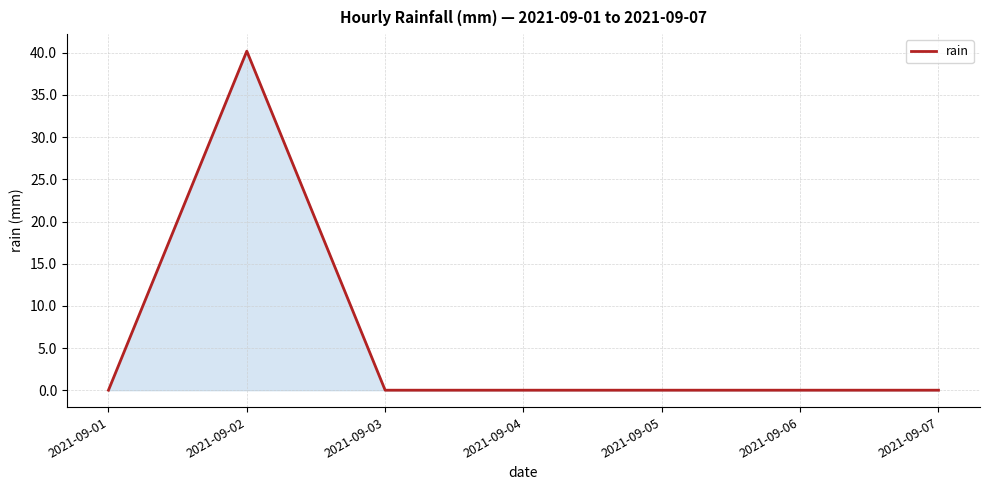

What is the difference between the maximum and minimum values?

40.2